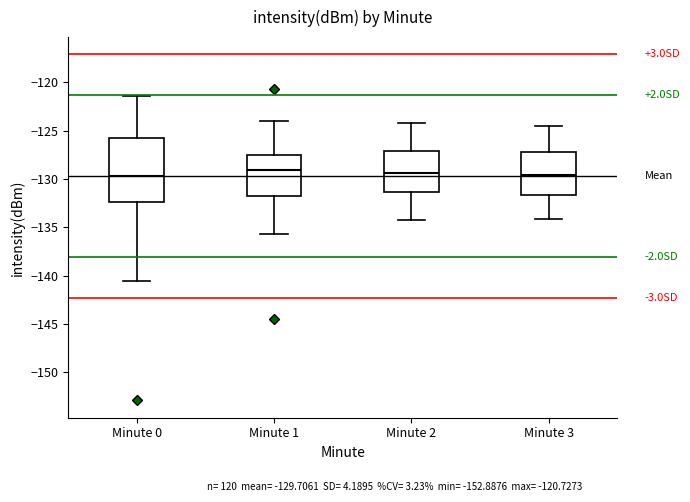

Which box is the tallest, from its lower edge to its upper edge?

Minute 0